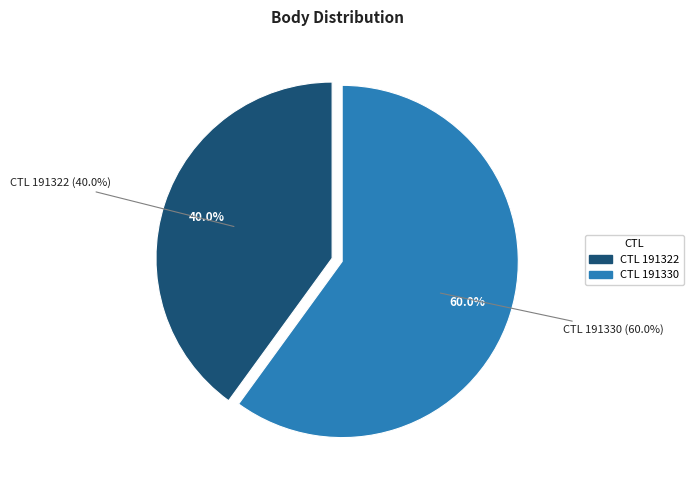

Is it true that 191330 is 71% of the pie?

False